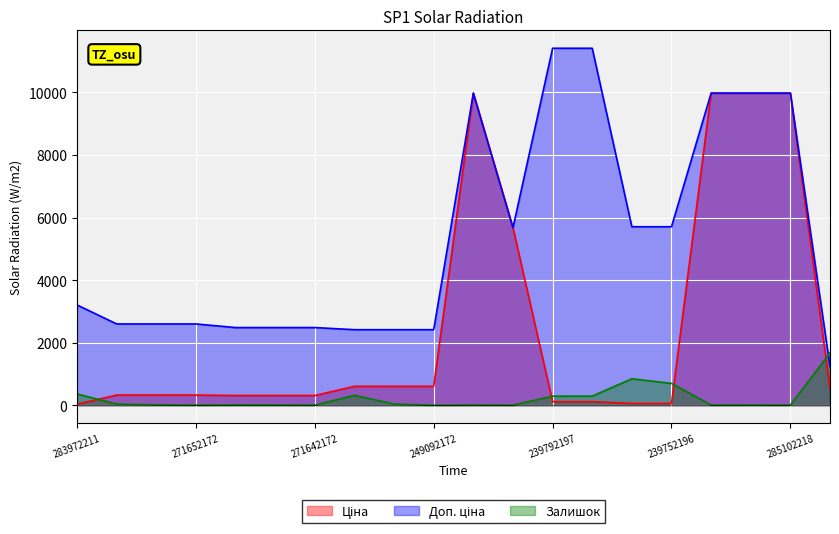

What is the average value of the Ціна series?

2510.2